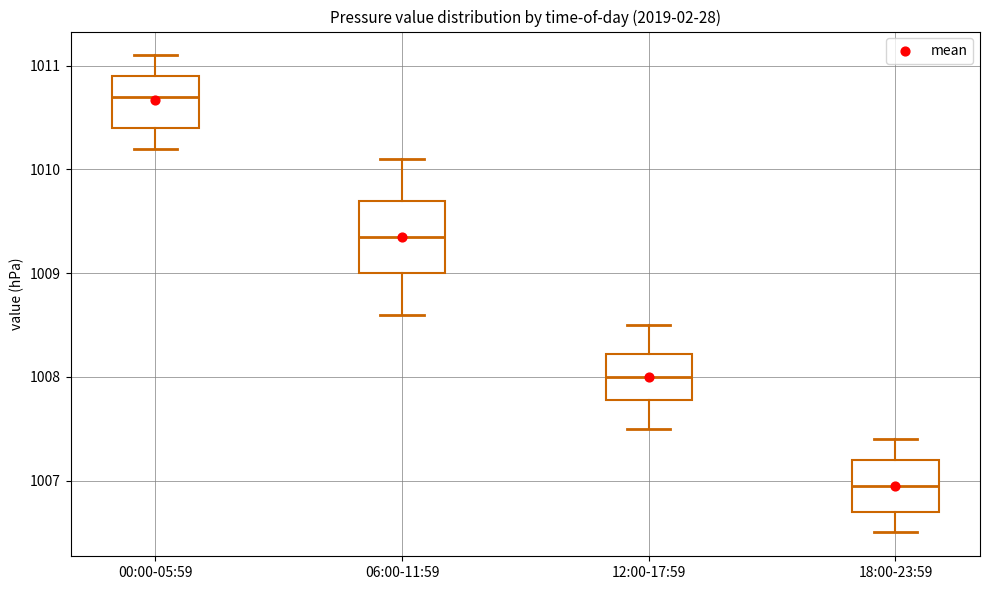

Comparing the boxes themselves (not the whiskers), which one is the tallest?

06:00-11:59